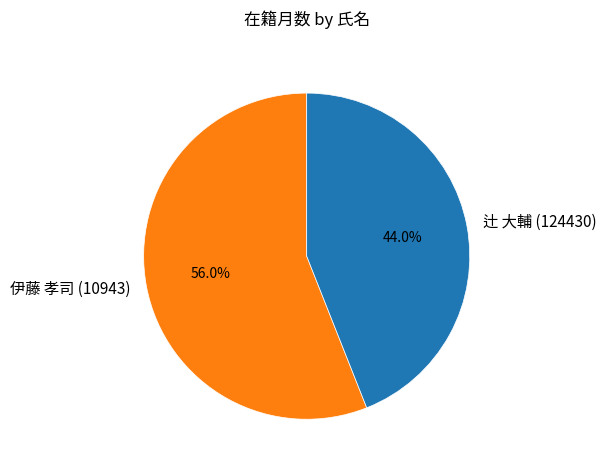

Between 伊藤 孝司 (10943) and 辻 大輔 (124430), which is larger?

伊藤 孝司 (10943)